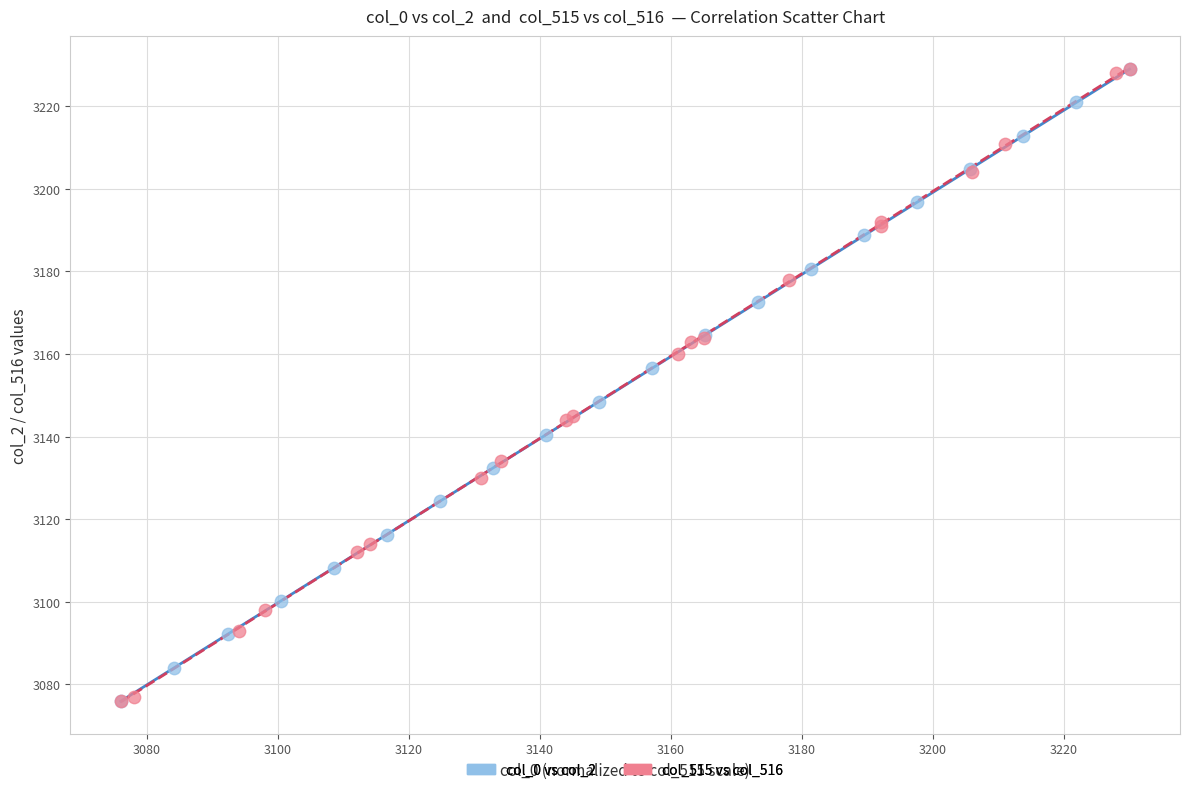

What are all the series names shown in the legend?

col_0 vs col_2, col_515 vs col_516